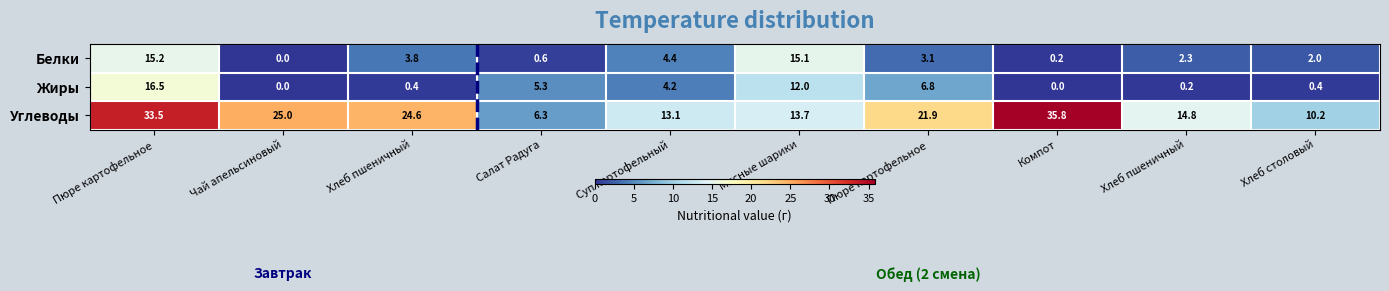

What is the total value across all series at Хлеб пшеничный?

28.8